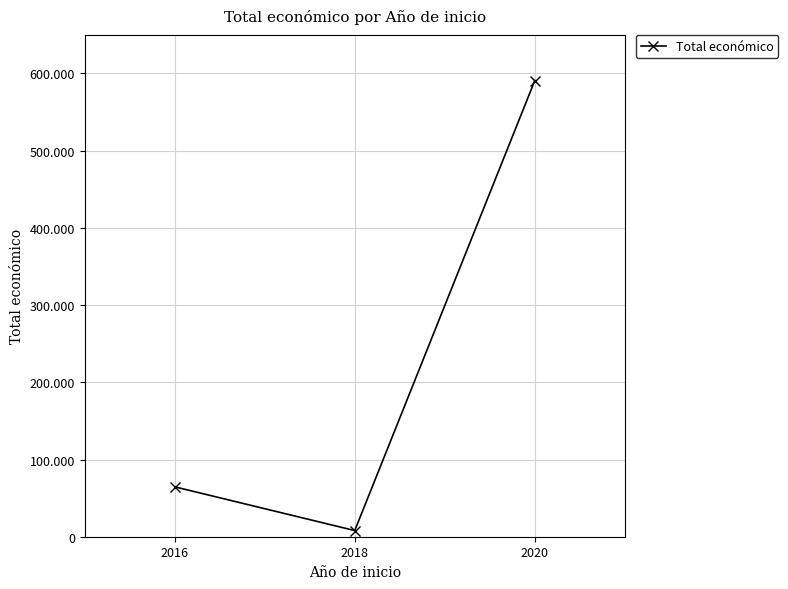

What is the difference between the maximum and minimum values?

582929